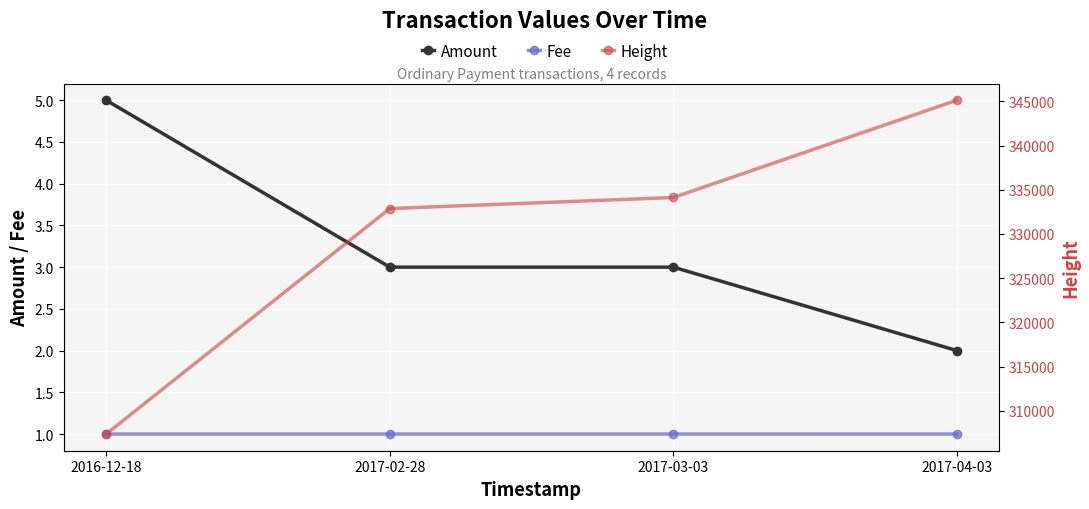

Reading left to right, what are all the values shown in this chart?

Amount: 2016-12-18=5.0	2017-02-28=3.0	2017-03-03=3.0	2017-04-03=2.0
Fee: 2016-12-18=1.0	2017-02-28=1.0	2017-03-03=1.0	2017-04-03=1.0
Height: 2016-12-18=307376.0	2017-02-28=332878.0	2017-03-03=334126.0	2017-04-03=345124.0